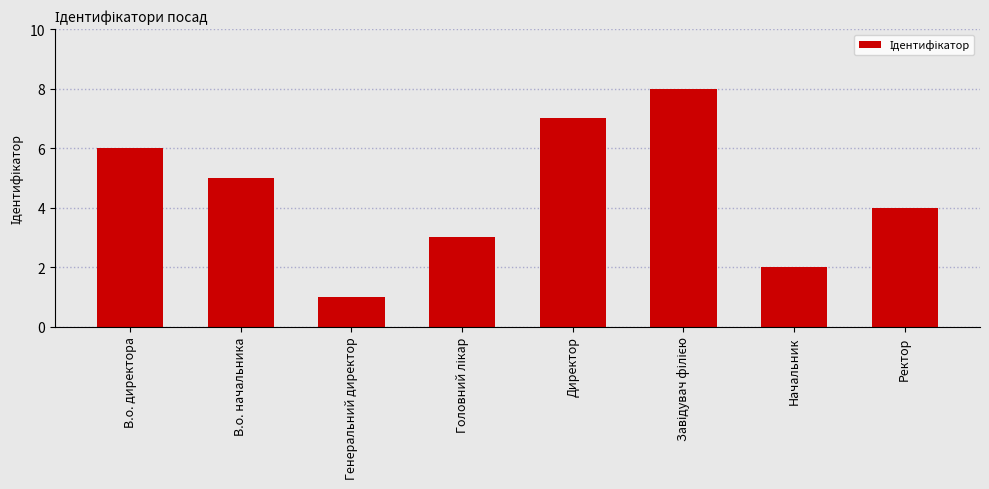

What value does the data have at В.о. директора?

6